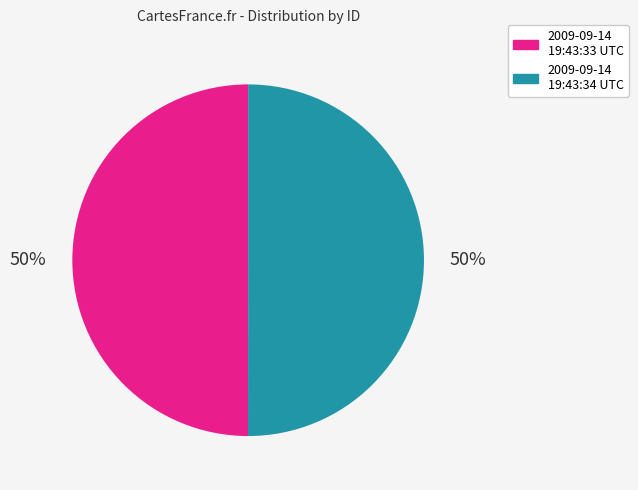

Count the number of slices in the pie.

2